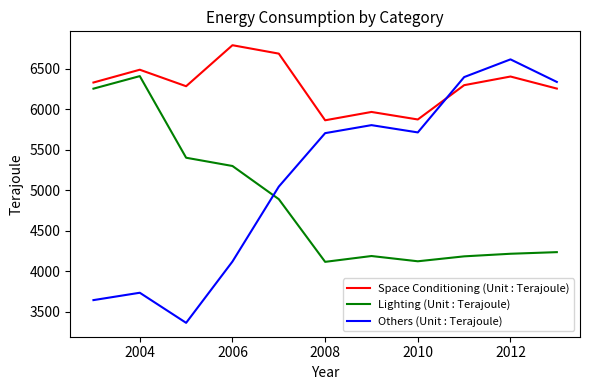

What is the maximum value for Lighting (Unit : Terajoule)?

6411